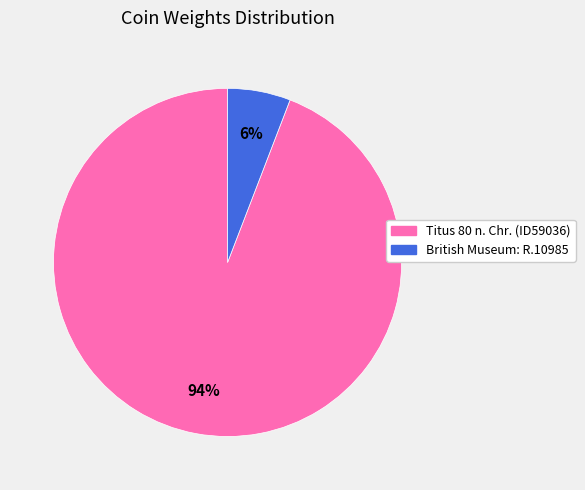

How many slices are in this pie chart?

2